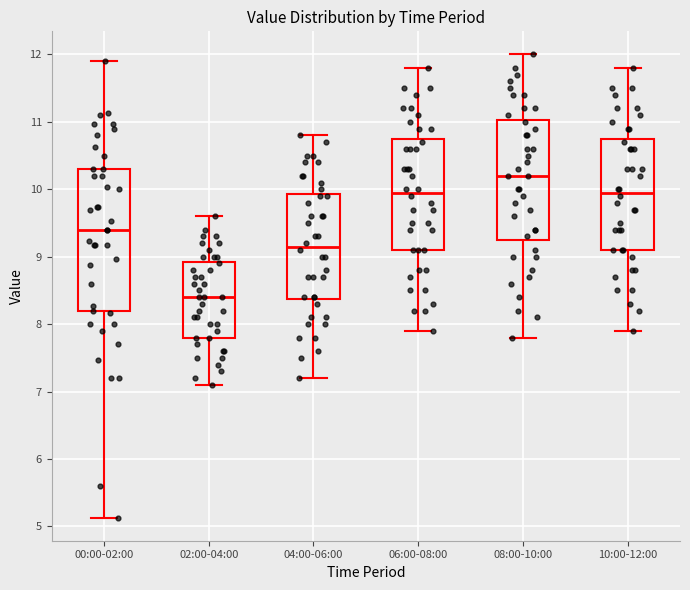

Which box's median line is the lowest?

02:00-04:00